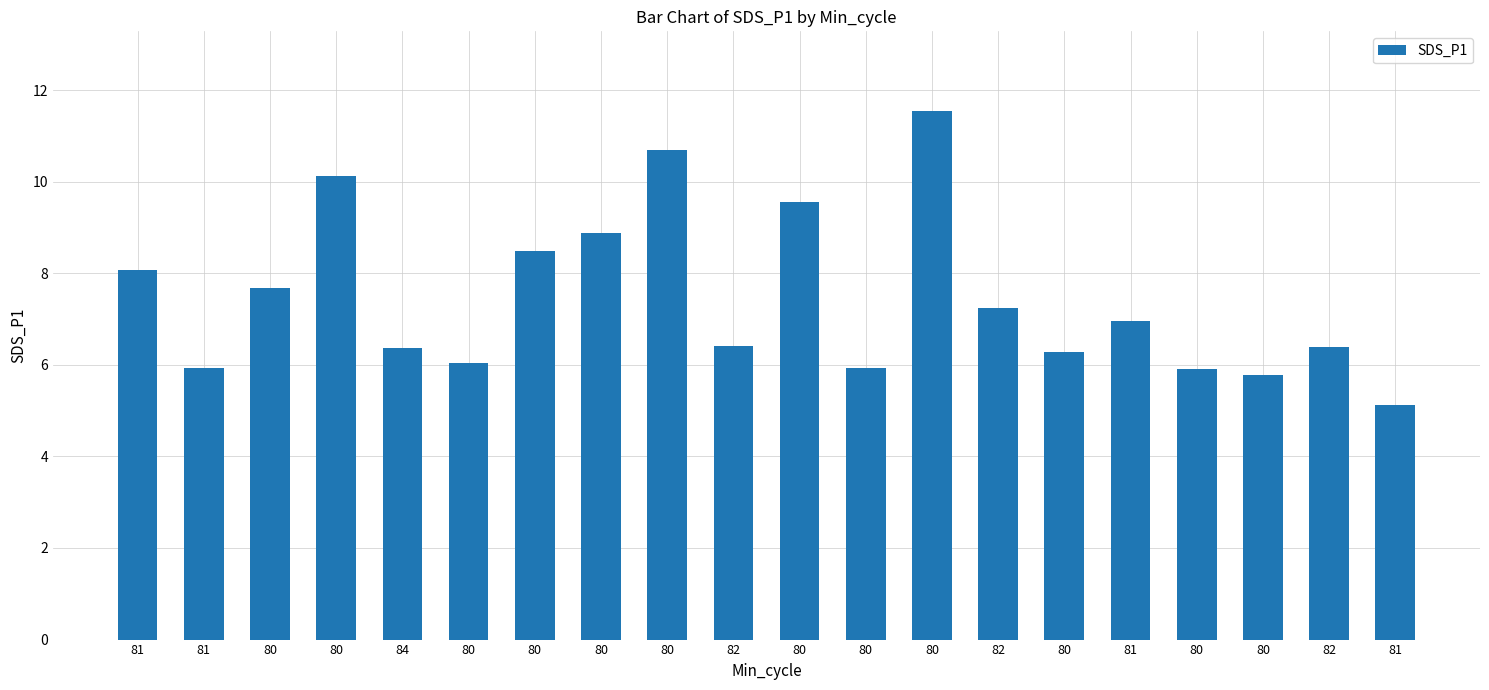

The value at 82 is 10.9. True or false?

False